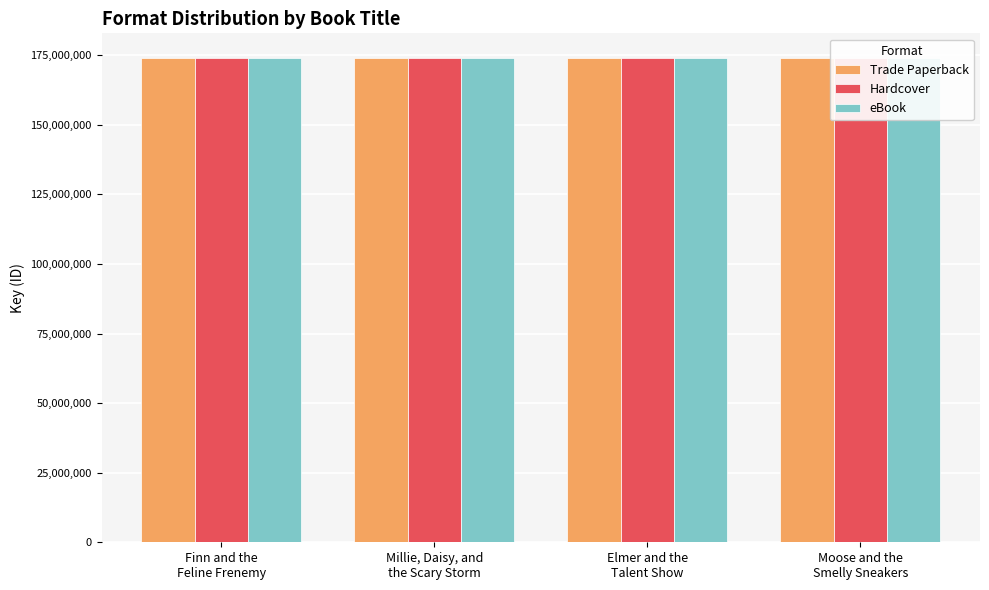

What is the value of the Hardcover bar at the 1st from the left?

174187190